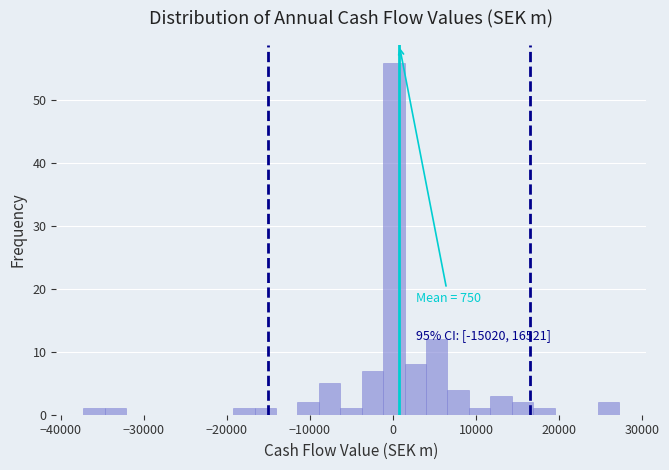

Around what value on the x-axis is the tallest bar? Give the approximate position of its centre, as read against the axis.

0